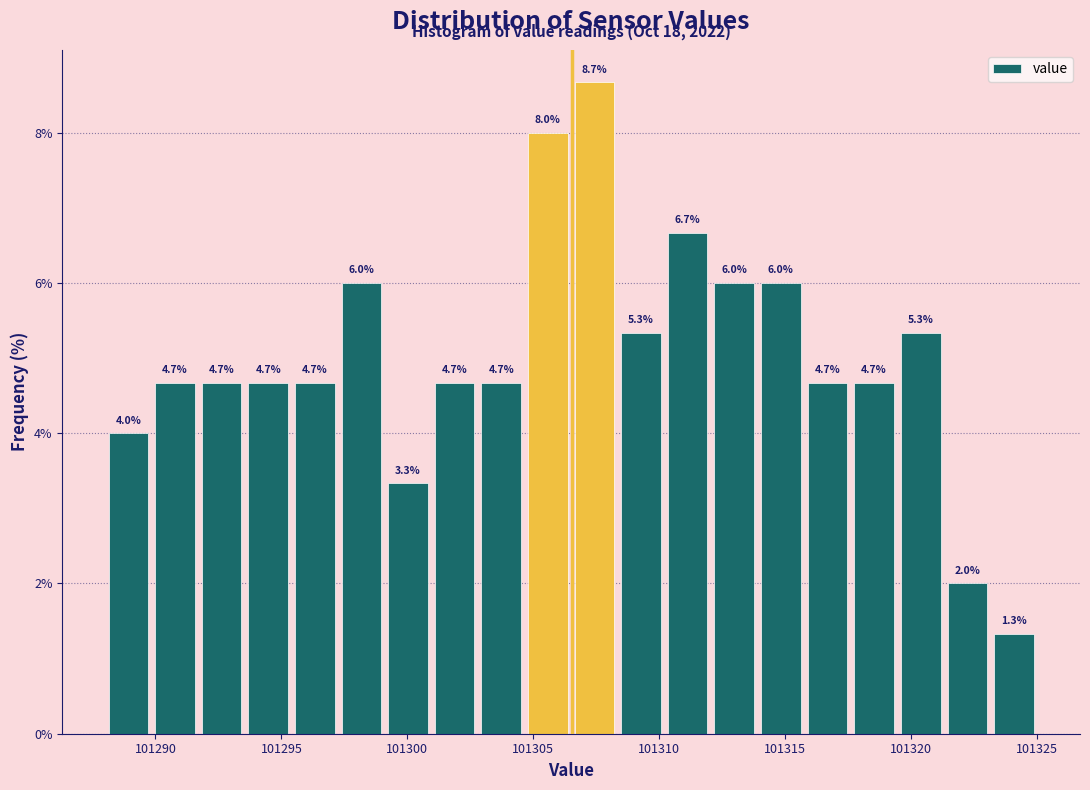

Around what value on the x-axis is the tallest bar? Give the approximate position of its centre, as read against the axis.

101307.5